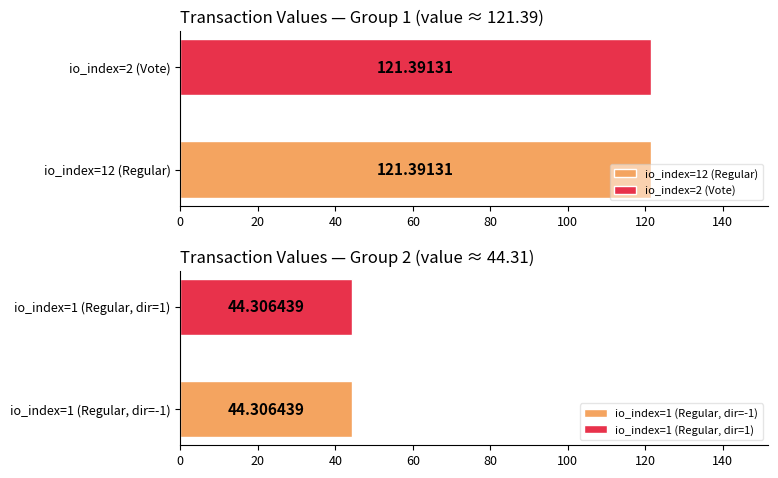

The chart shows a value of 76.0 at 2. True or false?

False